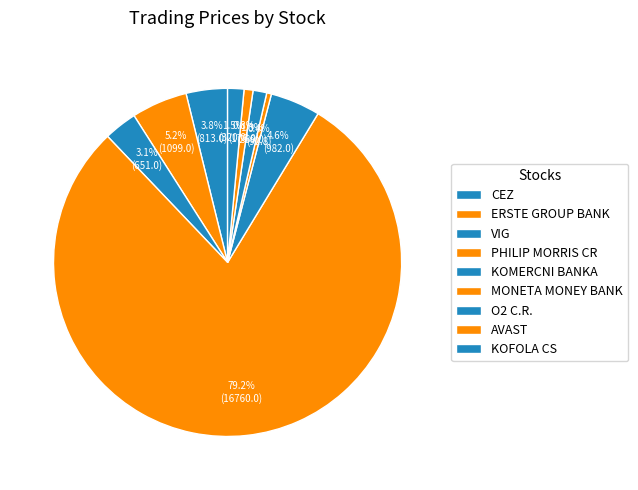

Count the number of slices in the pie.

9